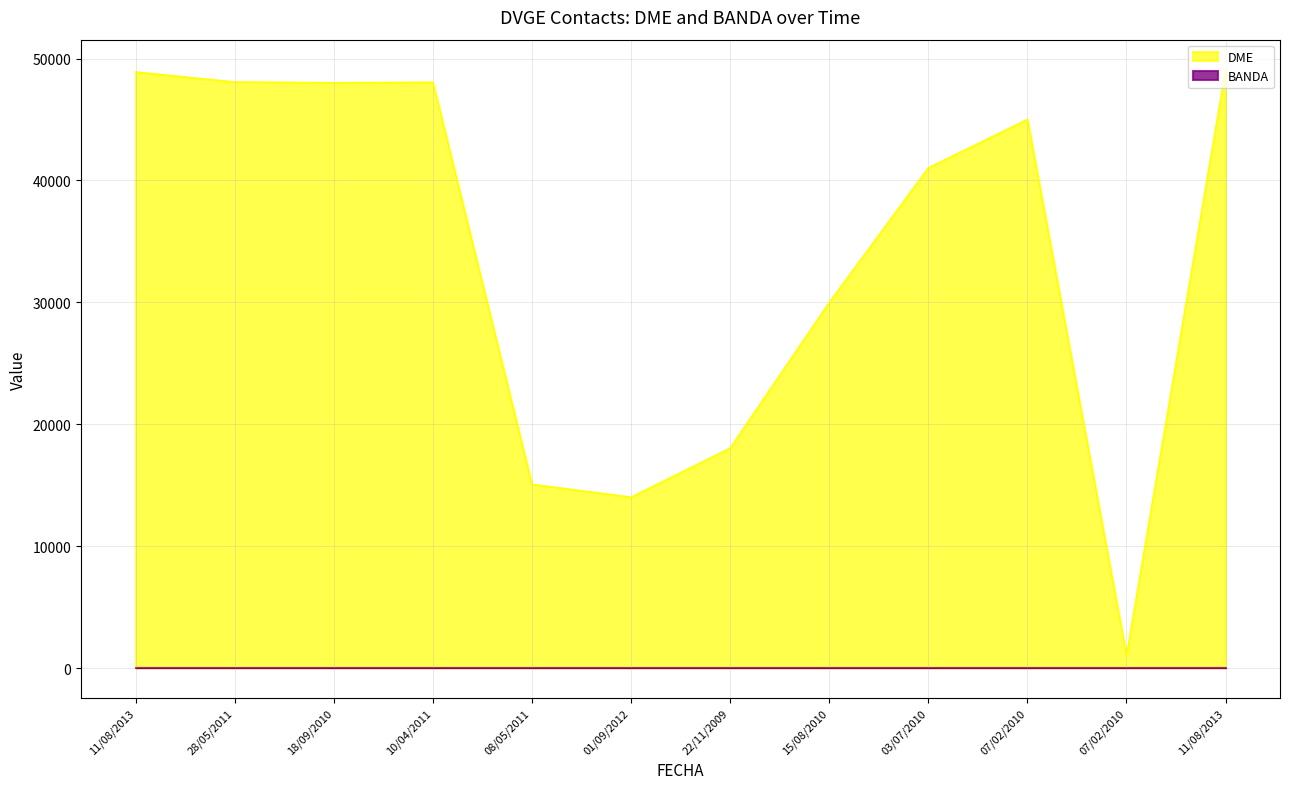

What is the difference between the second highest and second lowest values?

34874